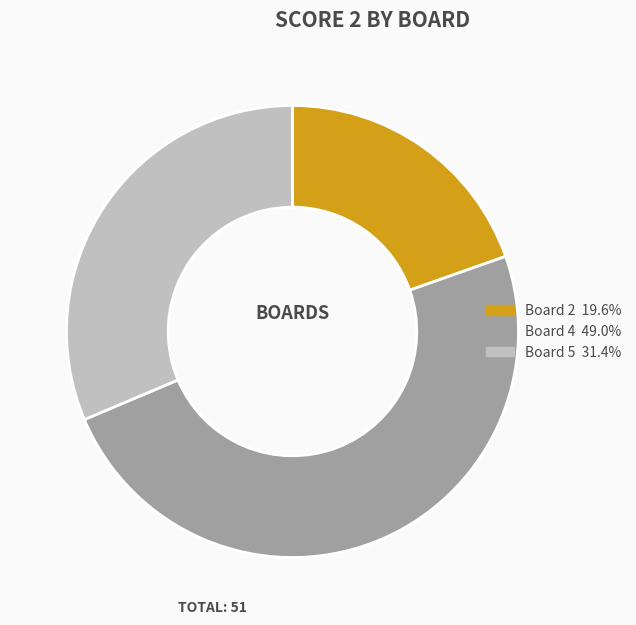

Approximately how many times larger is the value at Board 4 49.0% compared to Board 2 19.6%?

2.5